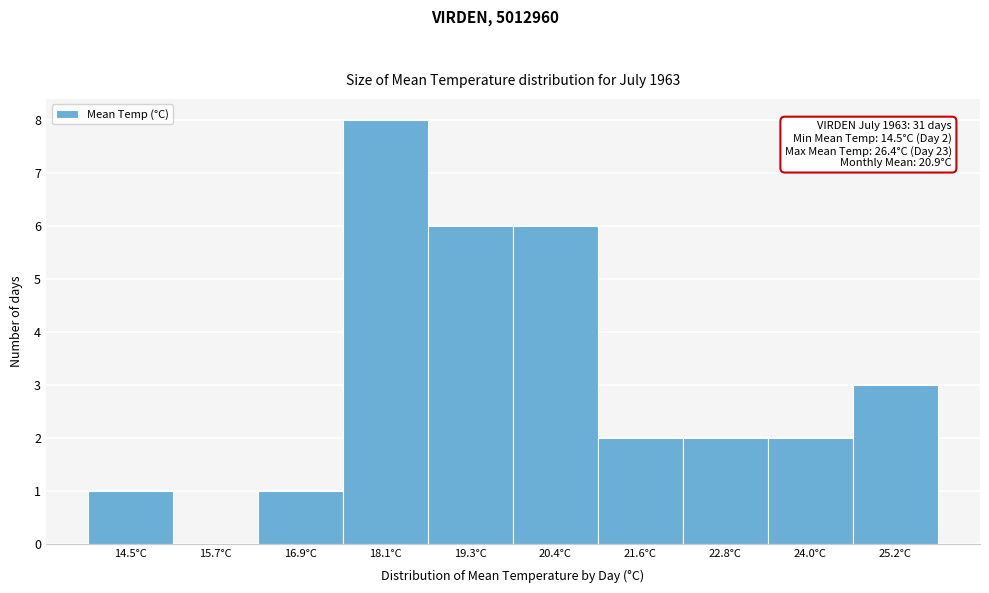

What is the maximum value shown in the chart?

8